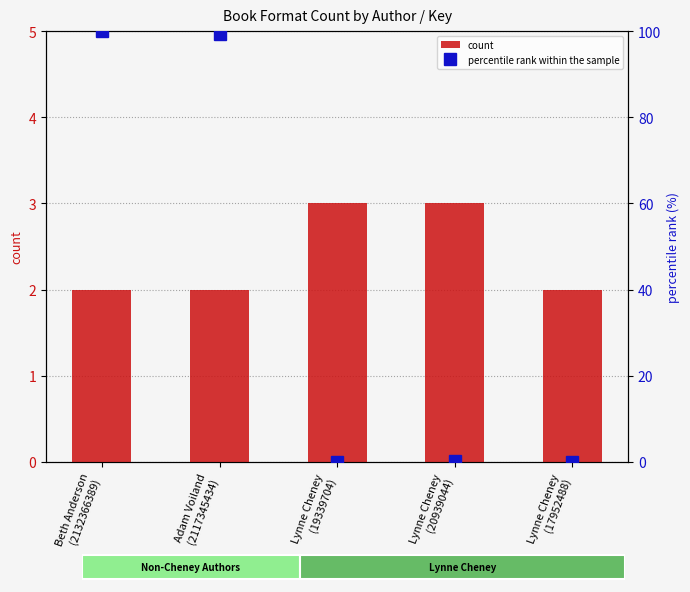

What are all the series names shown in the legend?

count, percentile rank within the sample